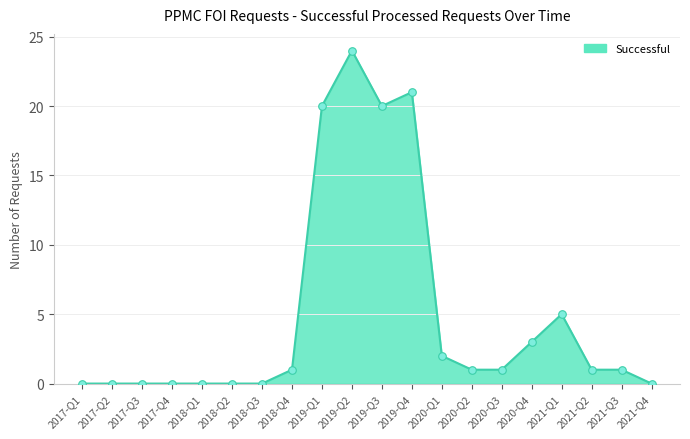

What is the change in value from 2020-Q1 to 2020-Q3?

-1